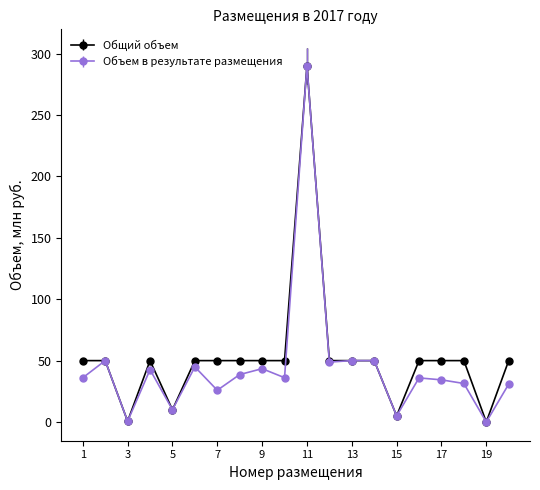

How many lines are shown in the chart?

2